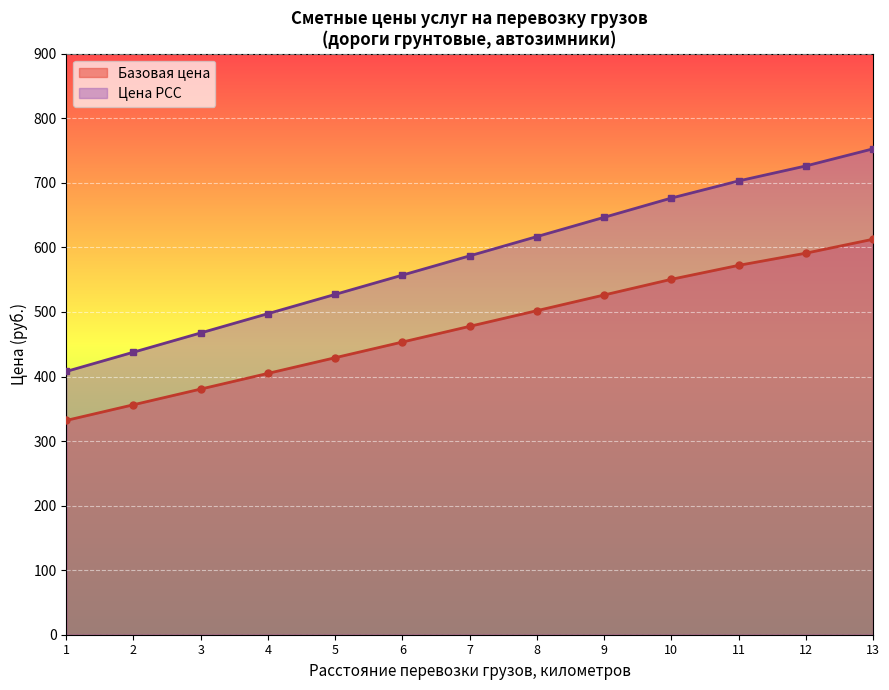

Reading right to left, transcribe all the data shown in this chart.

Базовая цена: 612.6	591.0	572.2	550.6	526.3	502.0	477.7	453.4	429.1	404.8	380.5	356.2	332.0
Цена РСС: 752.7	726.2	703.0	676.4	646.6	616.8	586.9	557.1	527.2	497.4	467.5	437.7	407.9